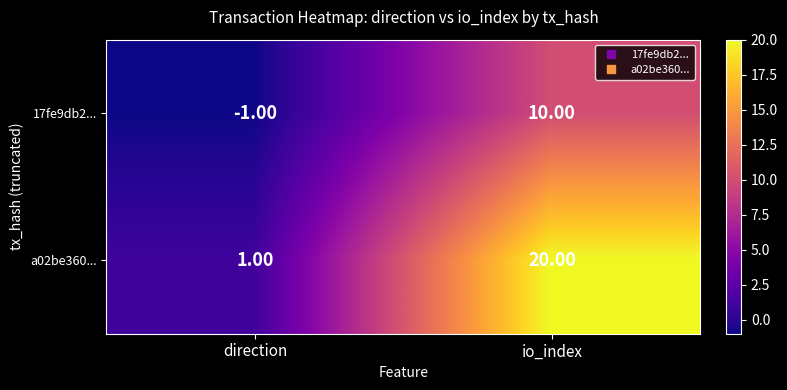

At which category is the sum across all series the highest?

io_index